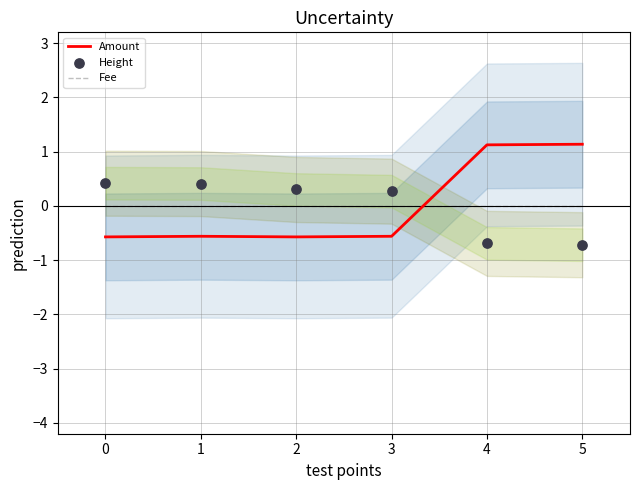

Between which two adjacent categories do Amount and Fee first intersect?

3 and 4